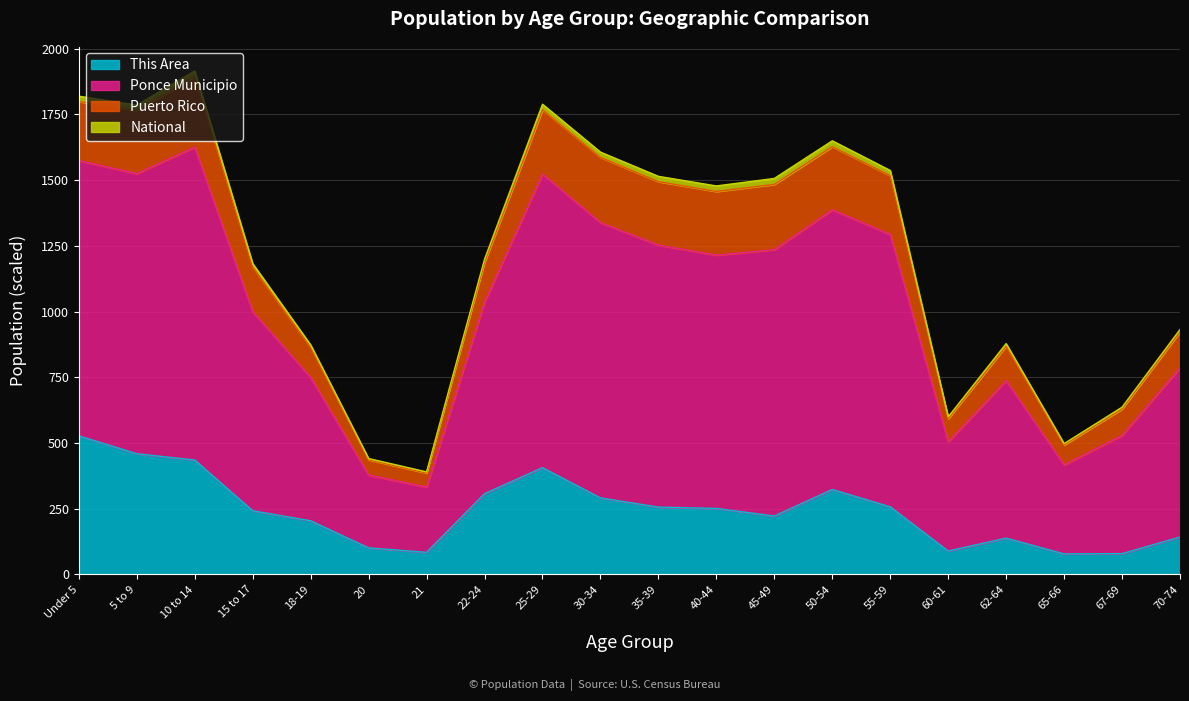

What is the maximum value shown in the chart?

1914.8